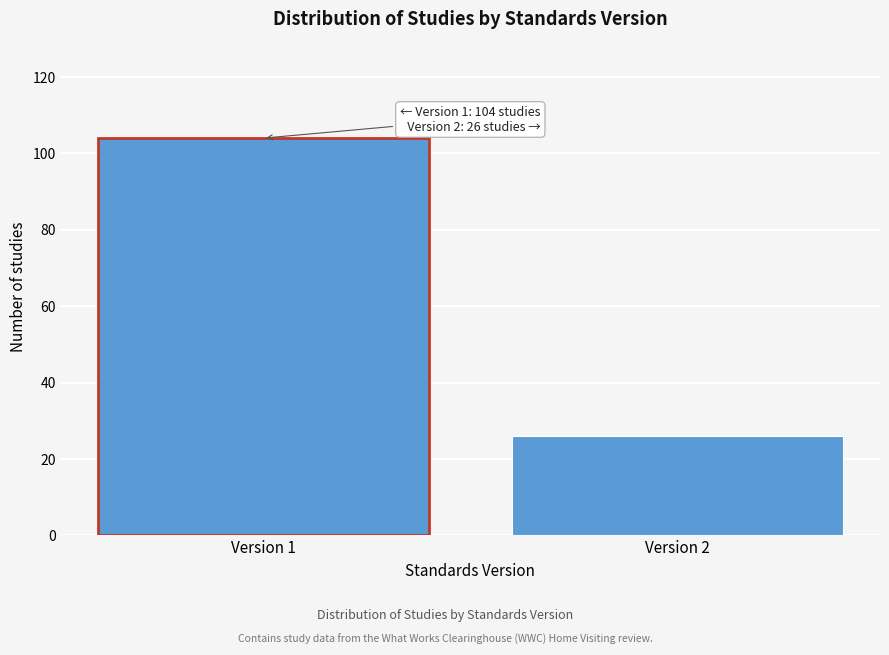

Reading left to right, list all the values displayed in this chart.

104	26